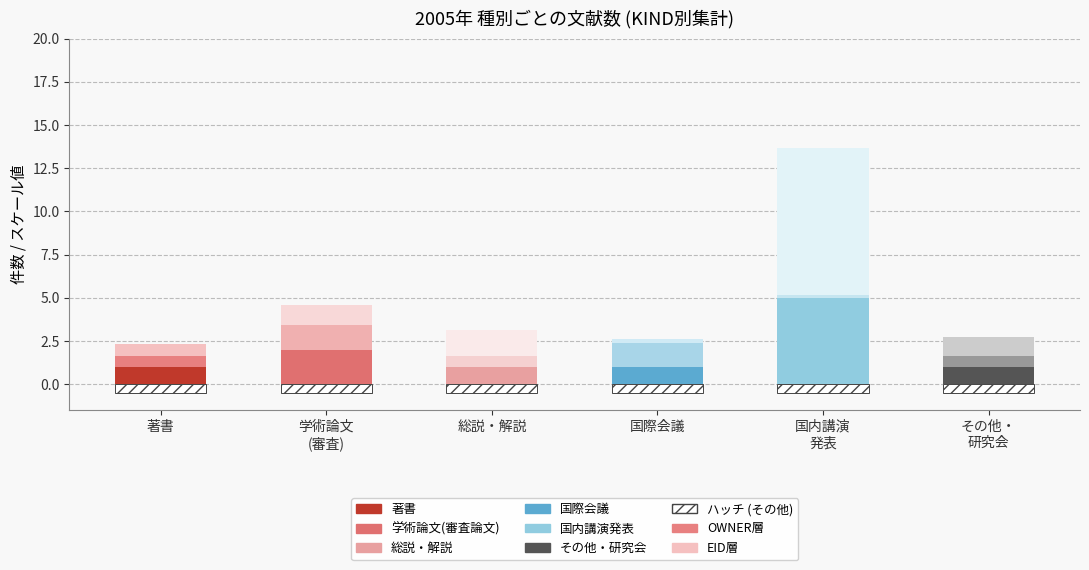

The OWNER (×10⁻⁵) series shows 0.6 at 総説・解説. True or false?

True